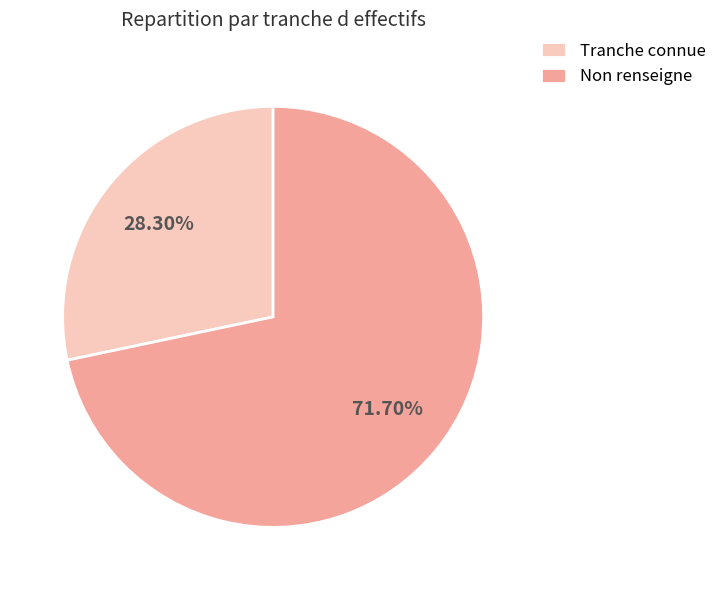

What is the ratio of the value at Non renseigne to the value at Tranche connue?

2.5